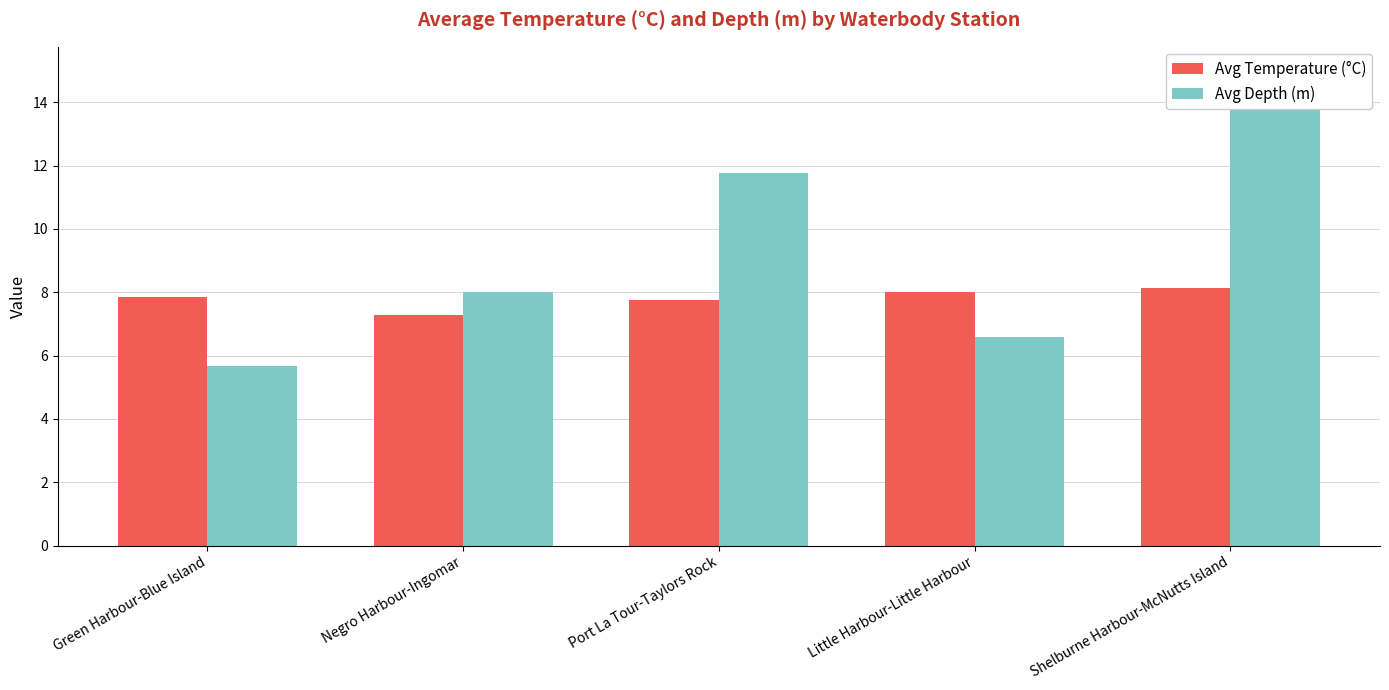

What is the sum of the Avg Depth (m) values at Shelburne Harbour-McNutts Island and Port La Tour-Taylors Rock?

26.8